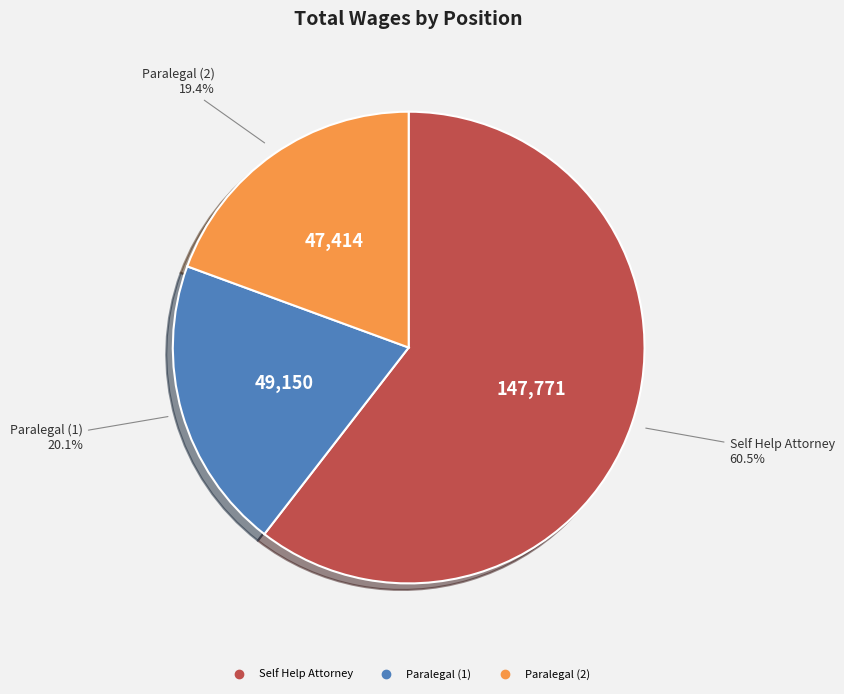

How many slices are in this pie chart?

3